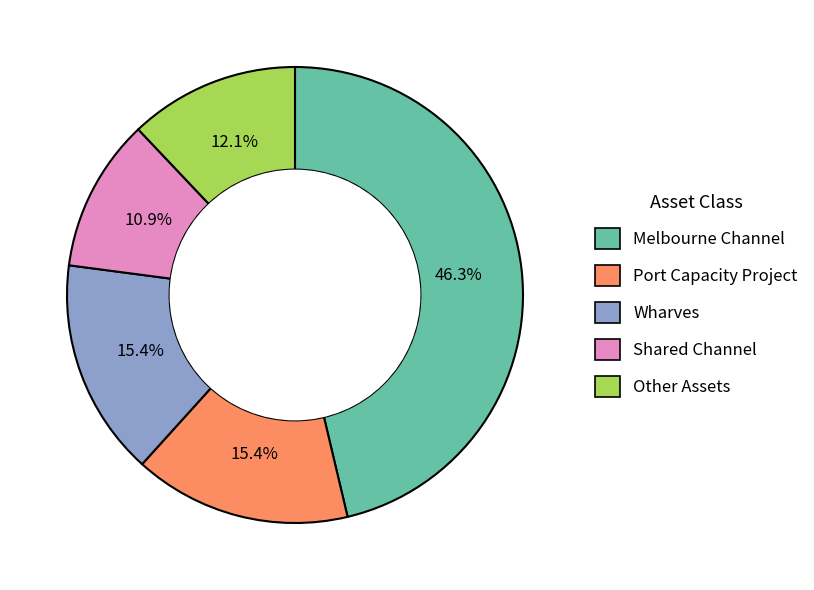

Does any single category account for the majority?

No